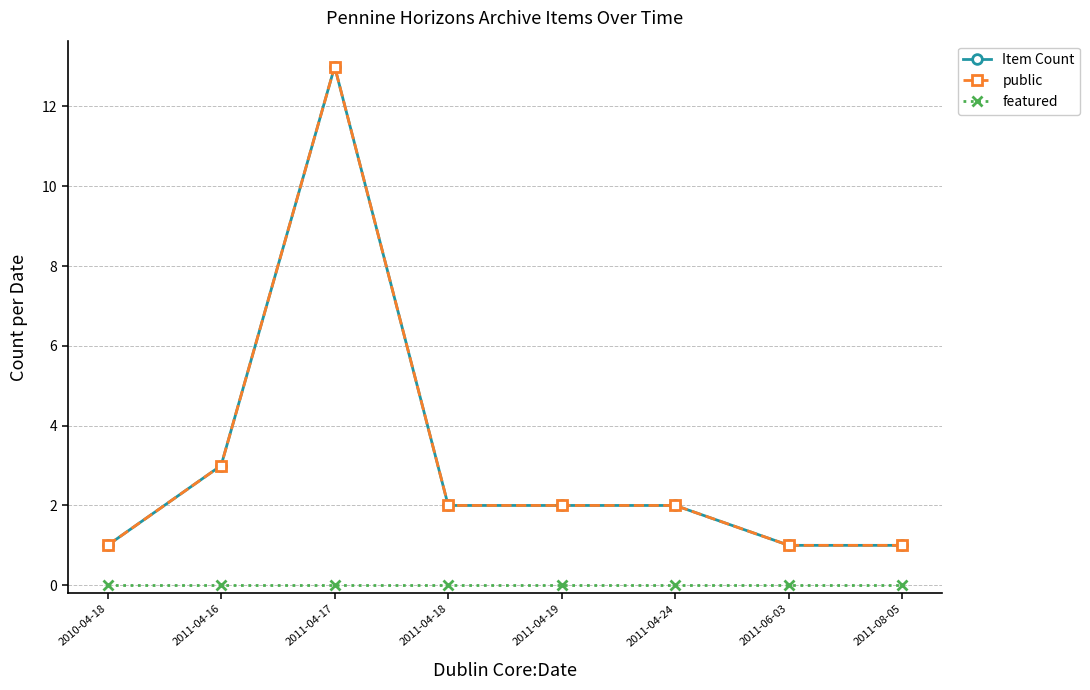

Is this an area chart (filled region under the line)?

No